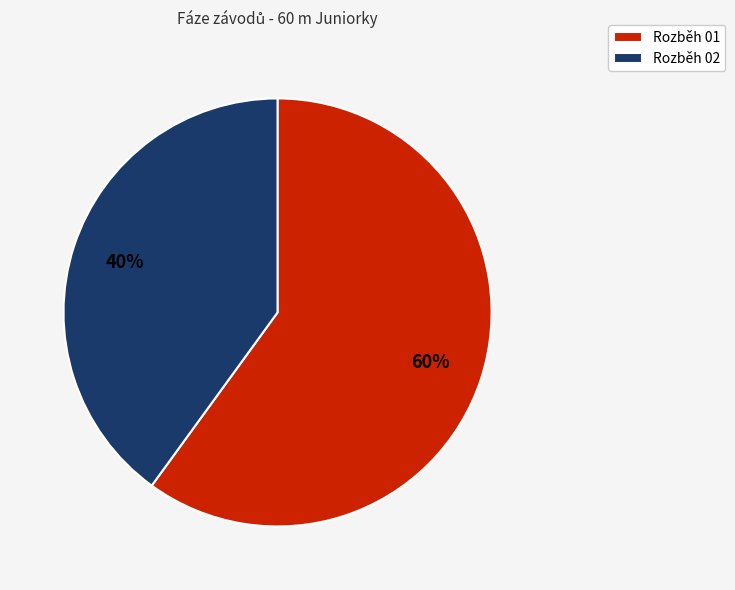

How many segments does this pie chart have?

2